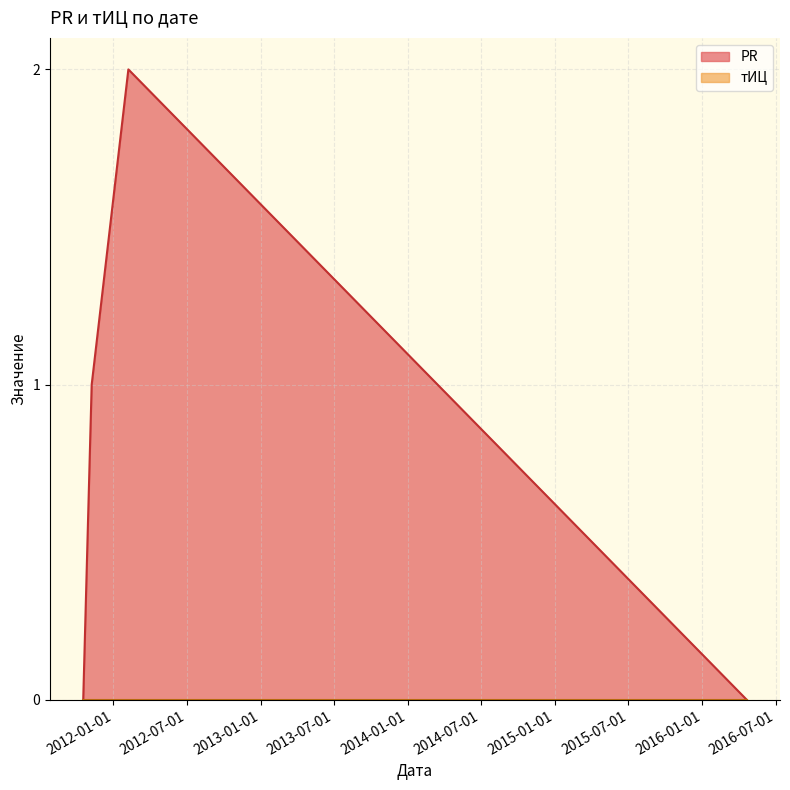

Rank the categories by value from highest to lowest.

2012-02-07, 2011-11-08, 2011-10-18, 2016-04-20